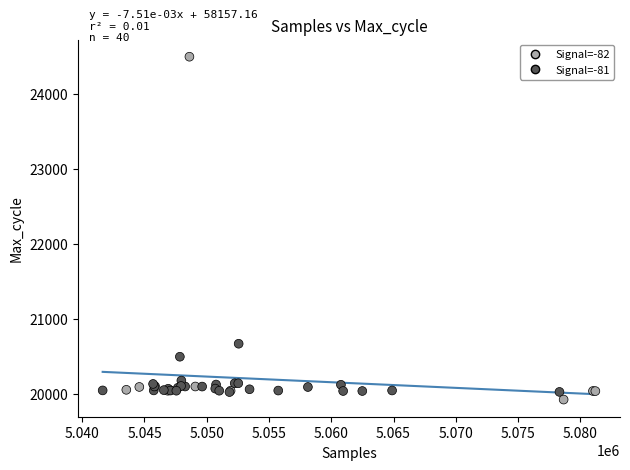

What Y value in the scatter plot is closest to 22211?

20674